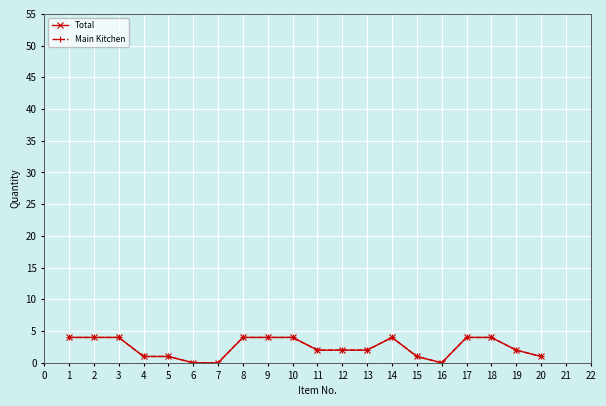

True or false: Total has more than 1 points higher than both neighbors.

False